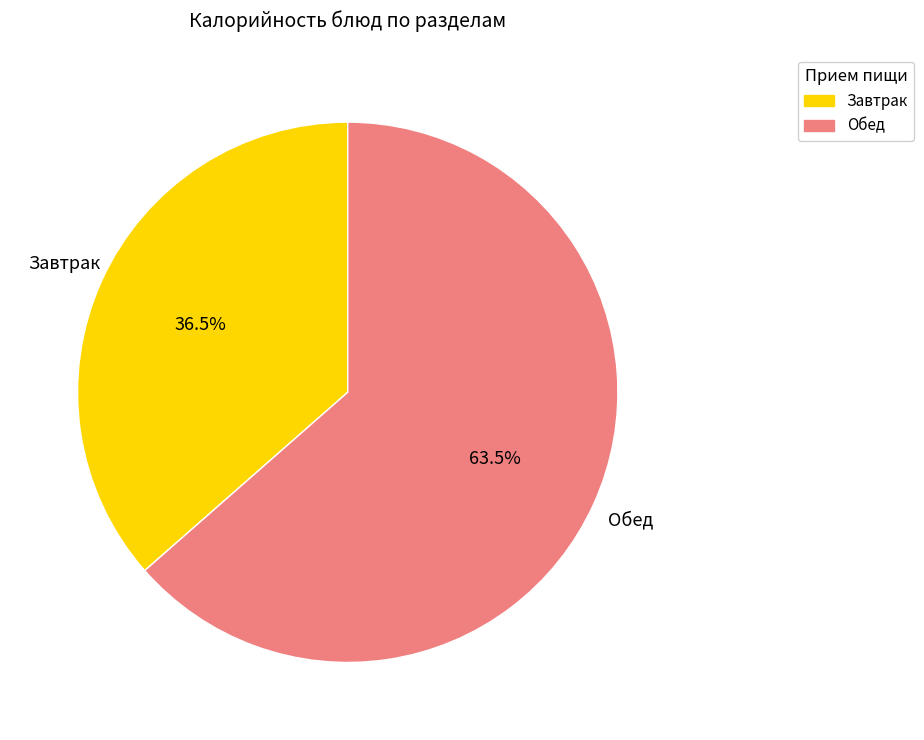

Rank the categories by value from highest to lowest.

Обед, Завтрак